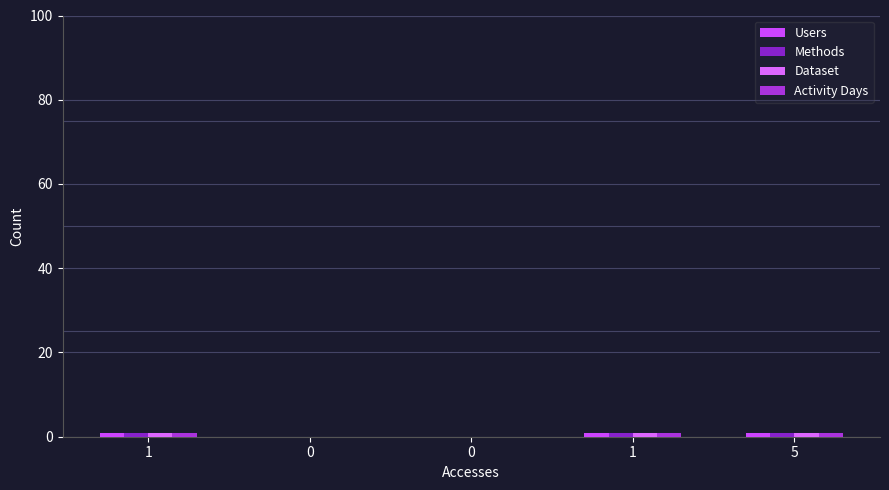

What is the difference between the Activity Days values at 0 and 5?

1